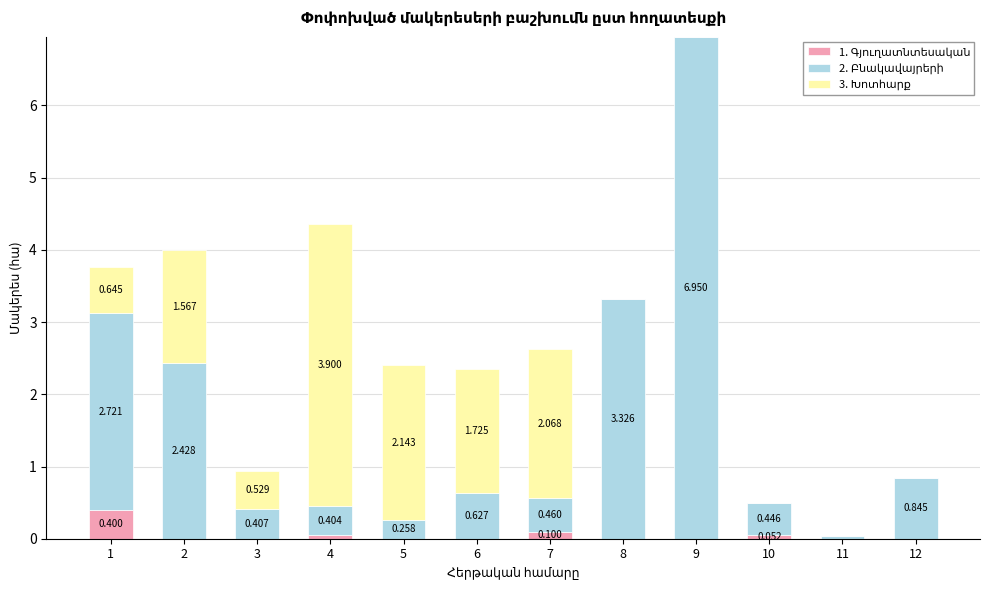

Between 4 and 11, which series saw the biggest shift?

3. Խոտհարք